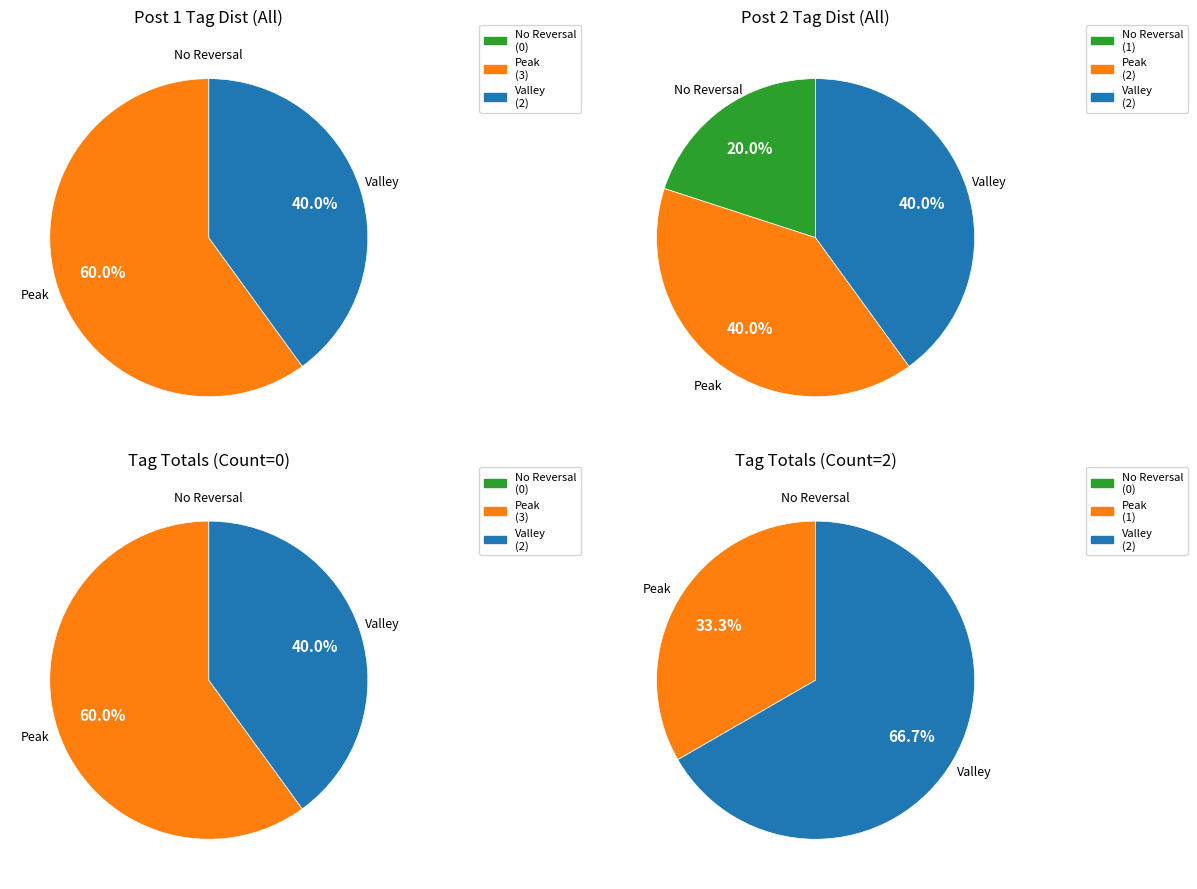

Is it true that Mystery invertebrate in a red crab is 85% of the pie?

False